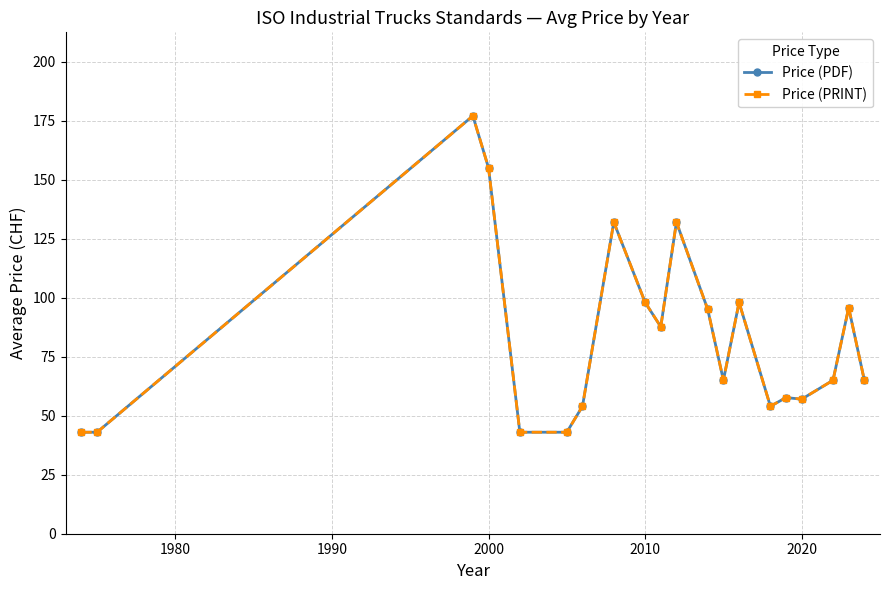

What is the difference between the second highest and second lowest values in the Price (PDF) series?

112.0